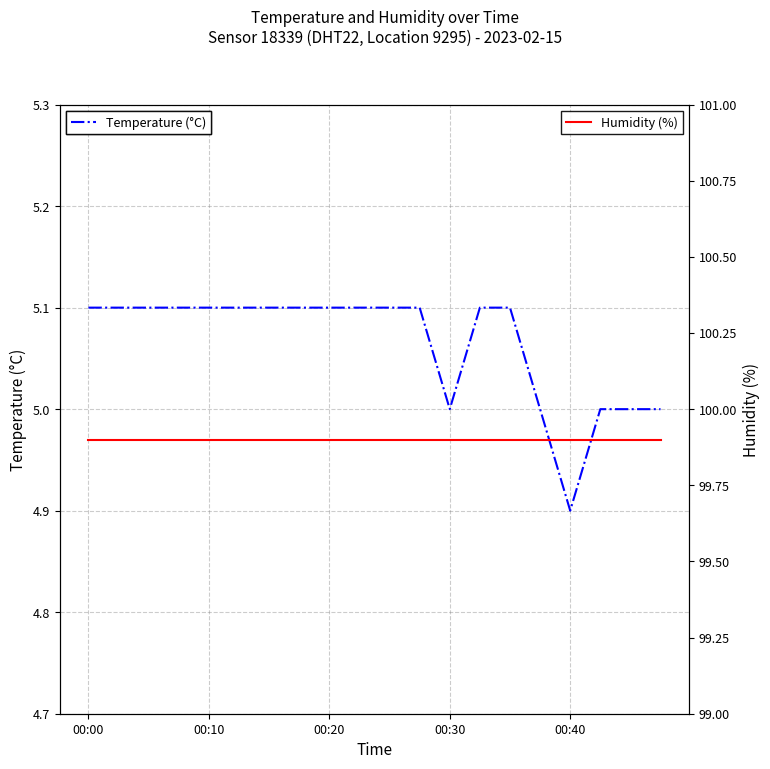

At which label does Temperature (°C) first exceed 5?

00:00